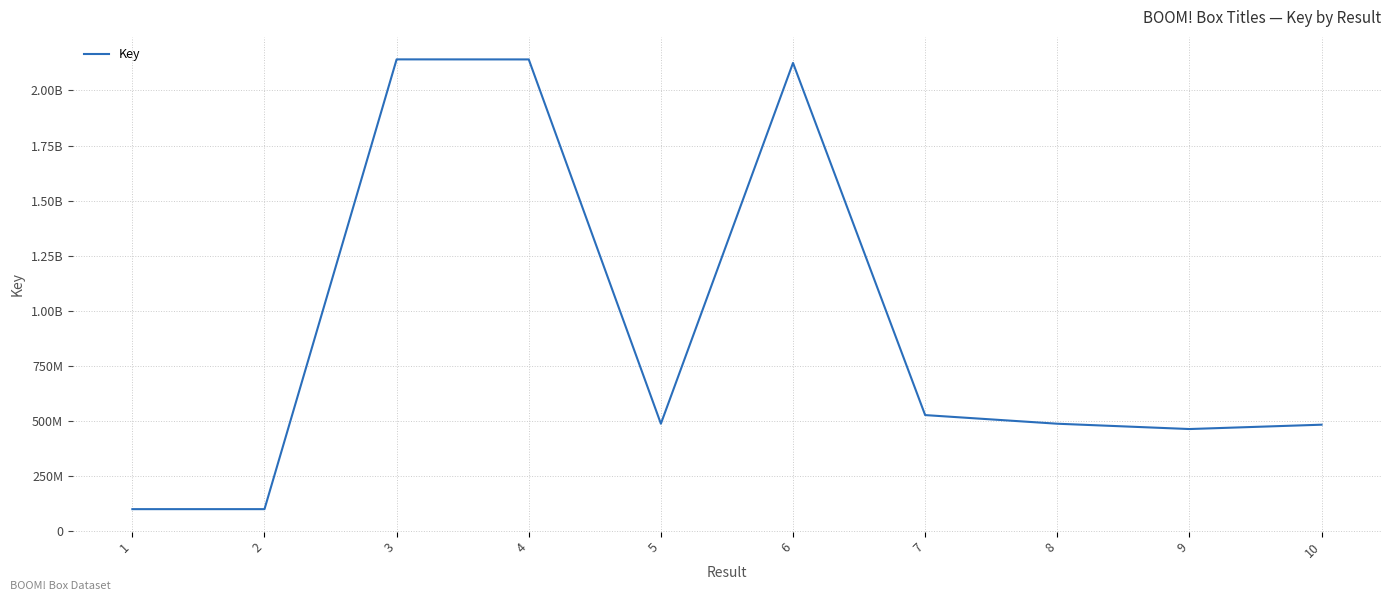

Does the chart have visible grid lines?

Yes